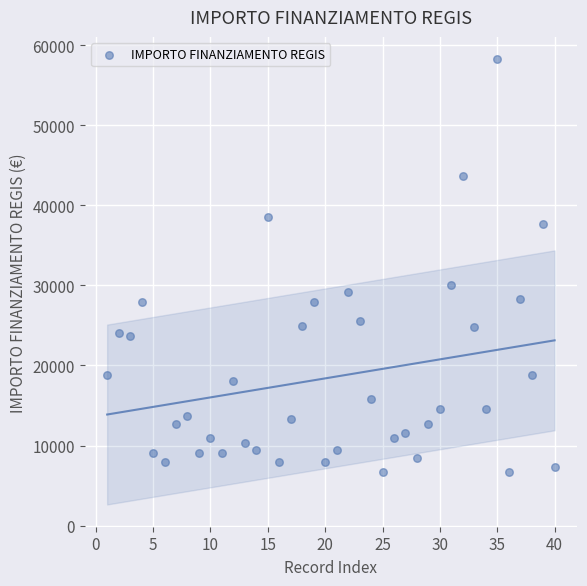

What Y value in the scatter plot is closest to 32474?

29995